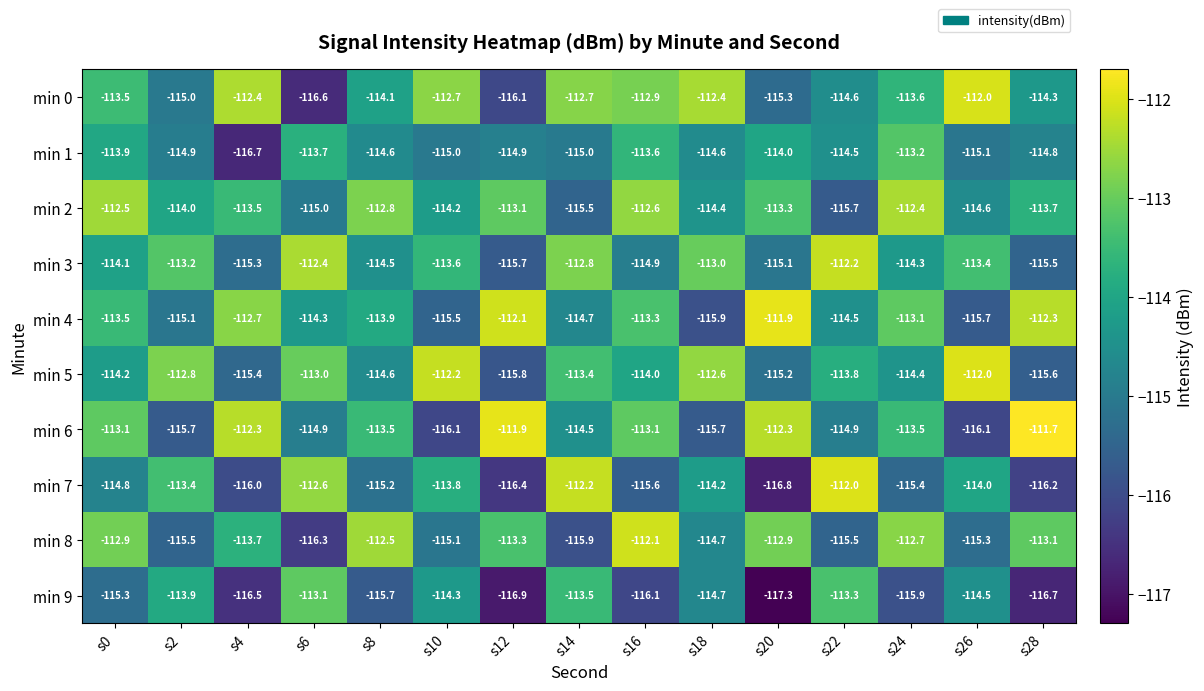

How many data points in min 4 are above -113?

4